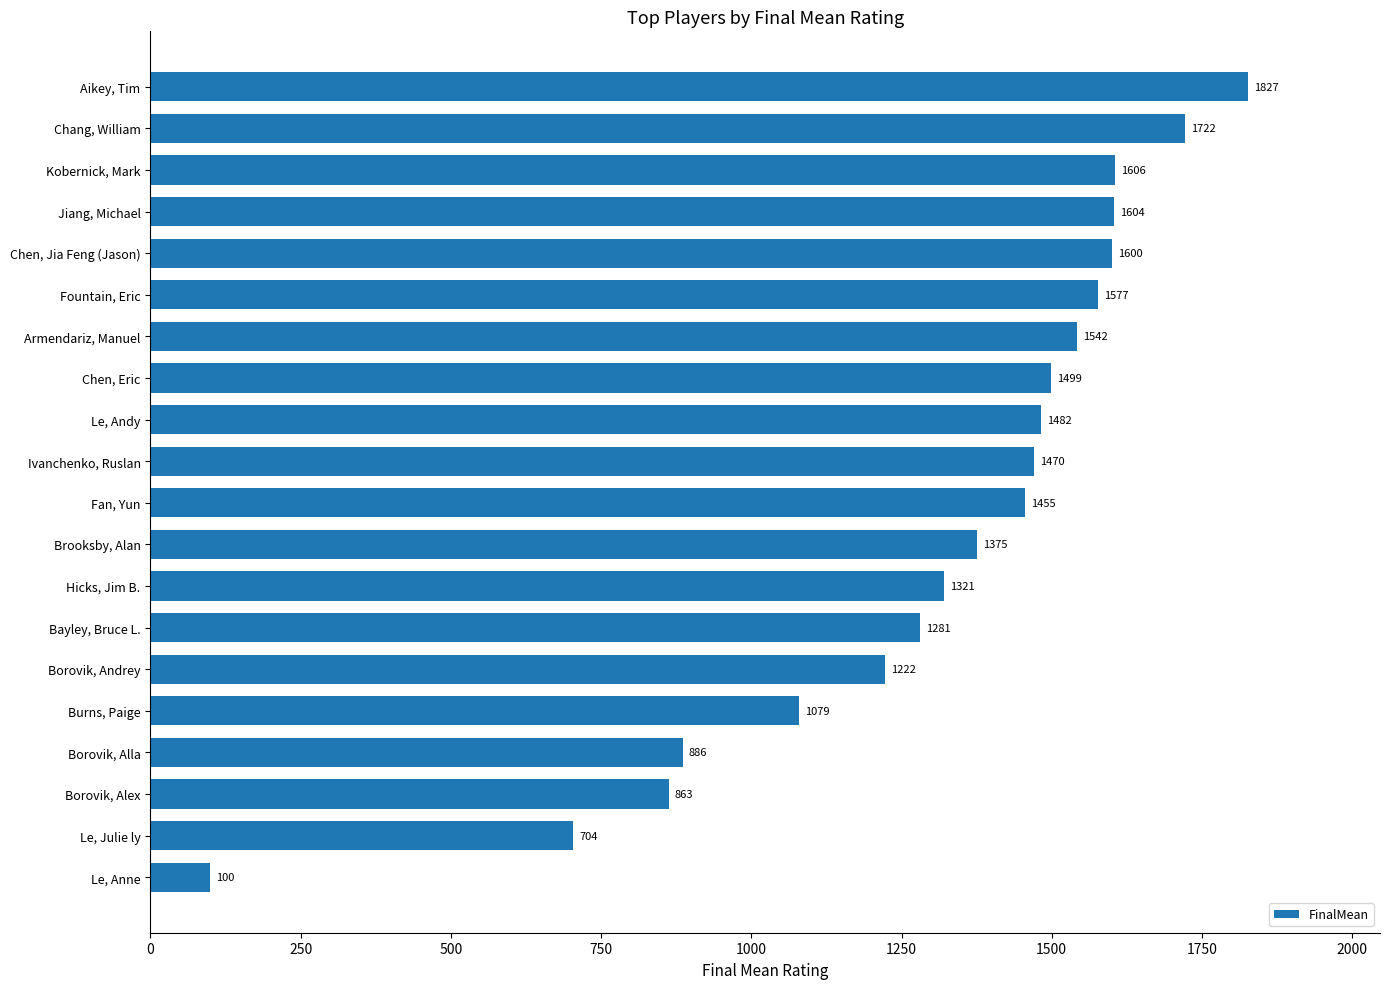

What is the maximum value shown in the chart?

1827